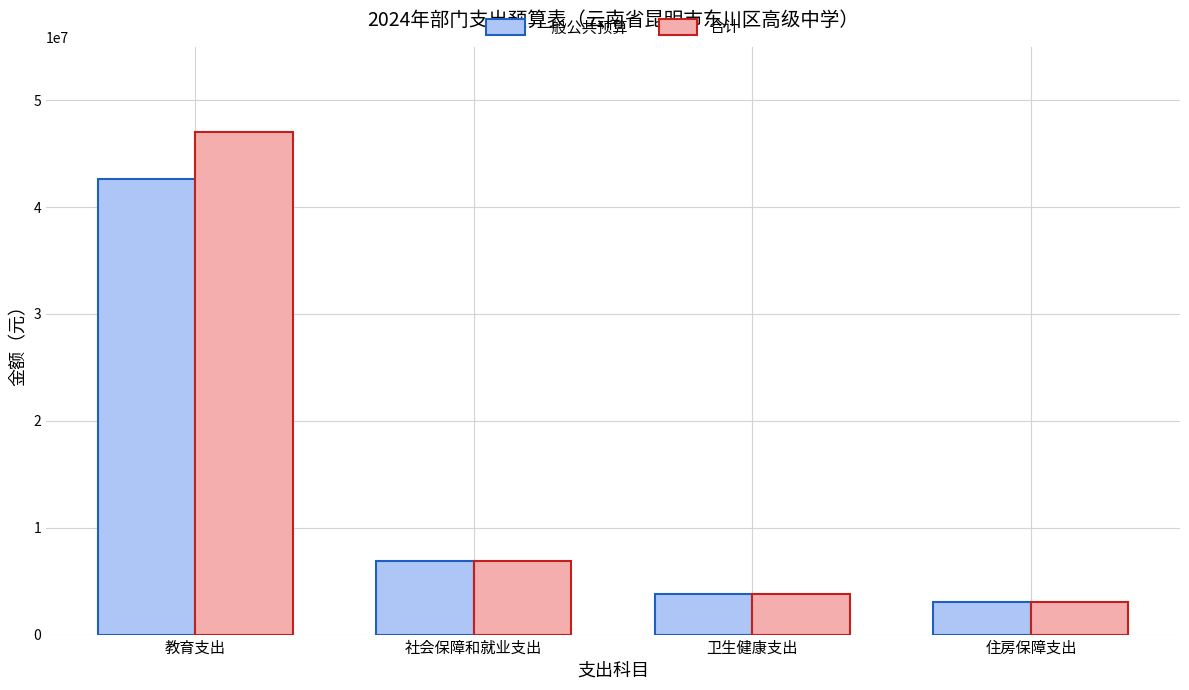

What is the label of the 1st bar from the right?

住房保障支出